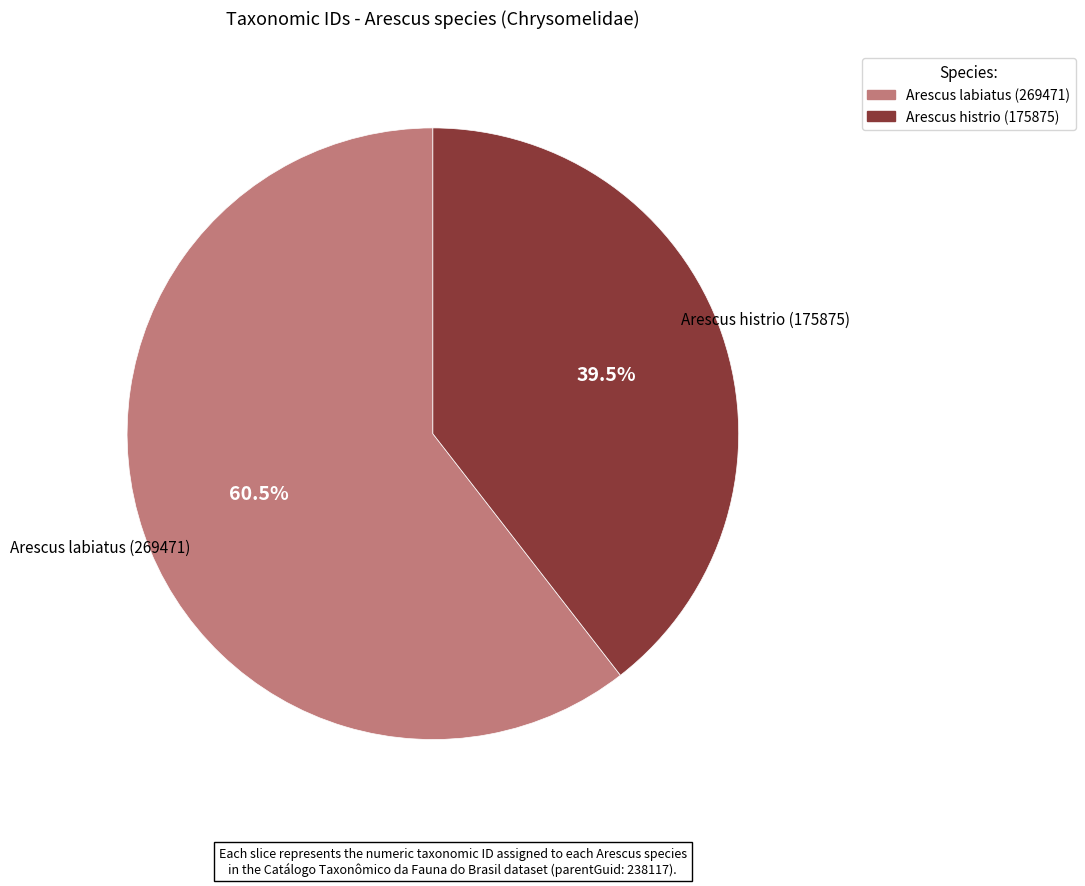

True or false: Arescus labiatus (269471) accounts for 74% of the total.

False